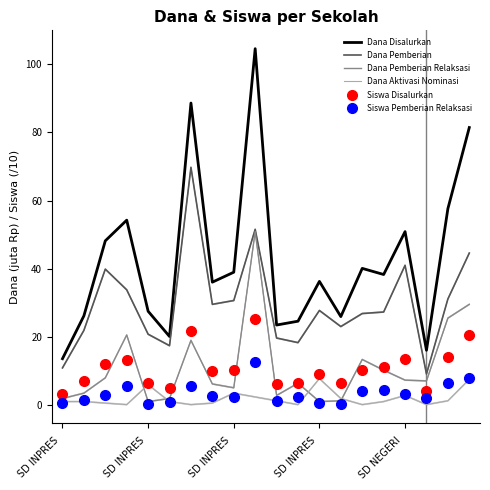

Which series has the widest spread of values?

Dana Disalurkan